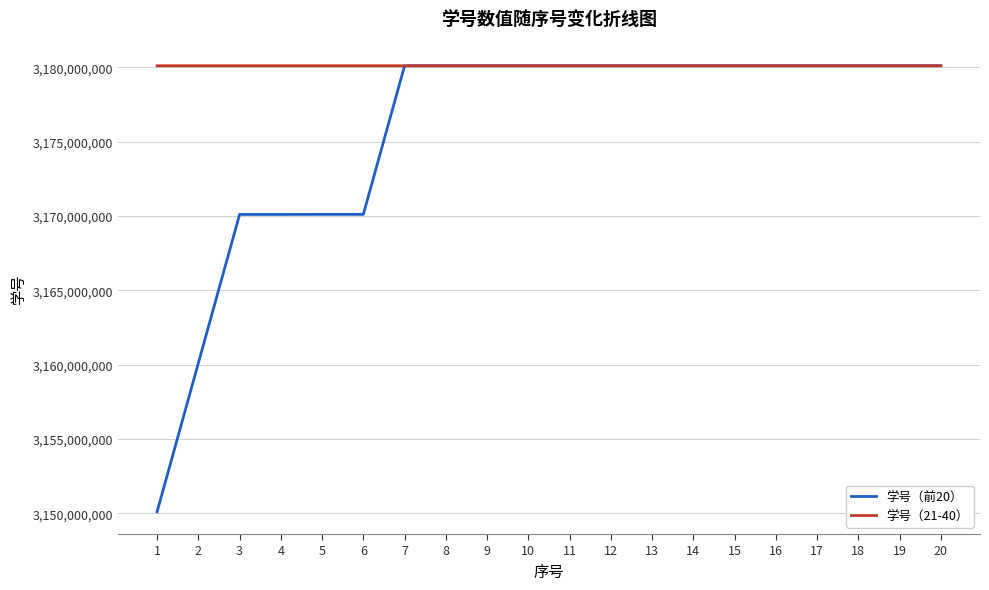

The value of 学号（21-40） at 19 is 3180102910. True or false?

True